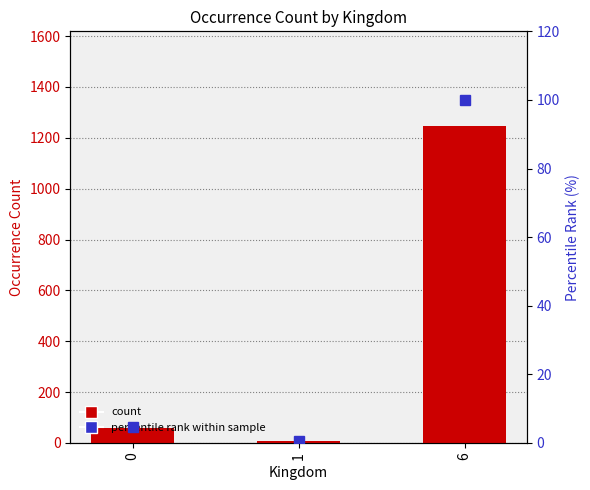

What is the difference between the highest and lowest values at 0?

53.3